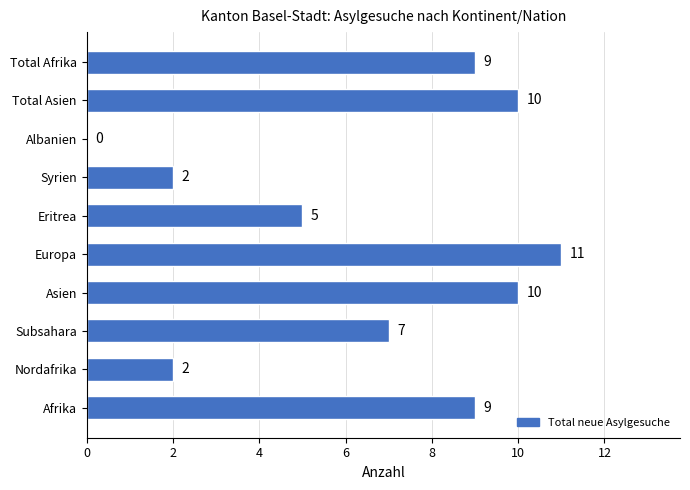

How many values are above zero?

9